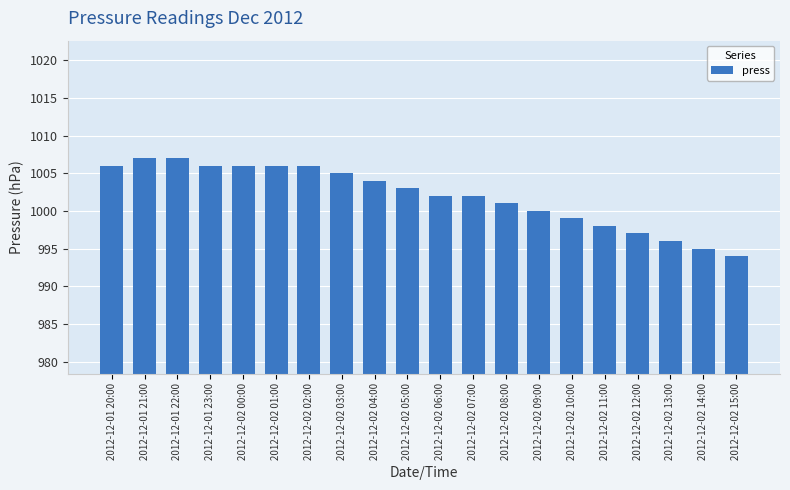

At which label is the value closest to 1000?

2012-12-02 09:00